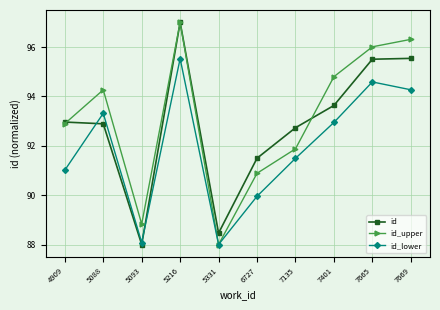

What is the sum of the id_lower values at 6727 and 5331?

178.0